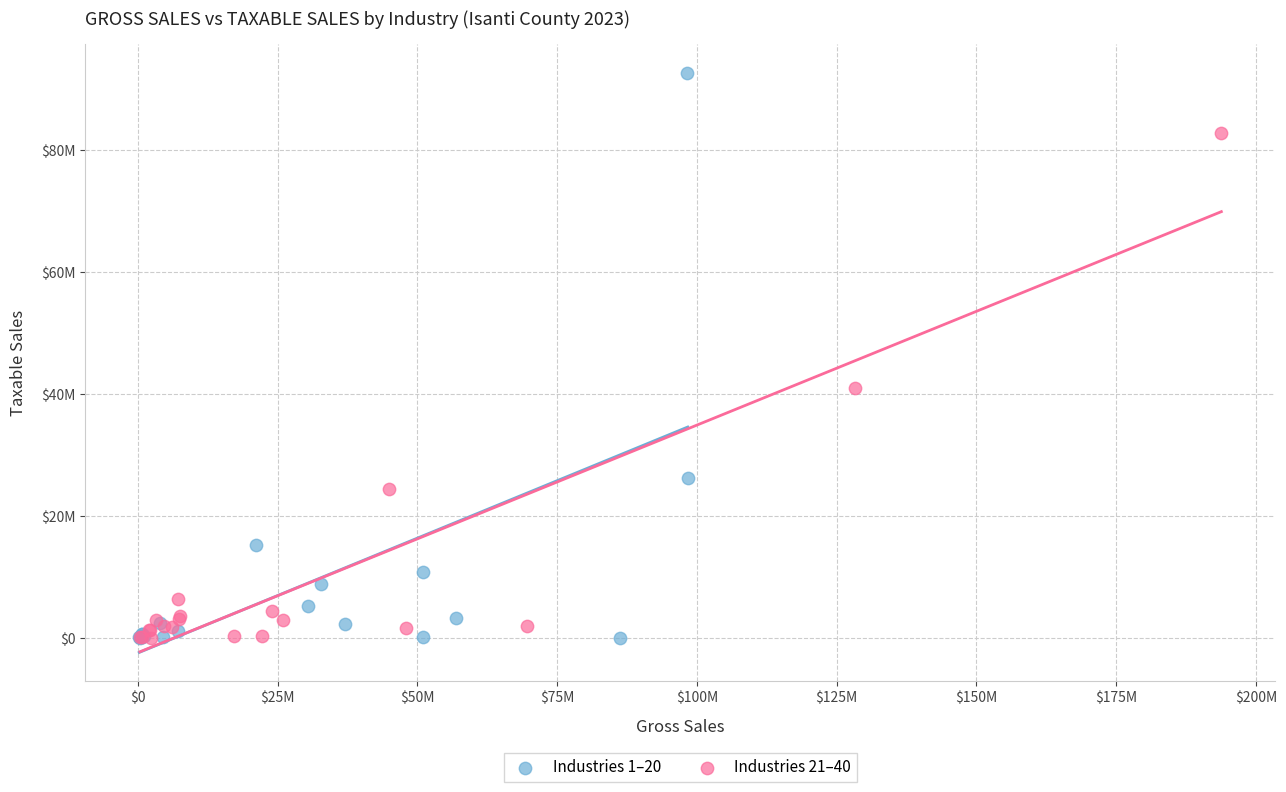

Which series reaches the maximum Y coordinate?

Industries 1–20